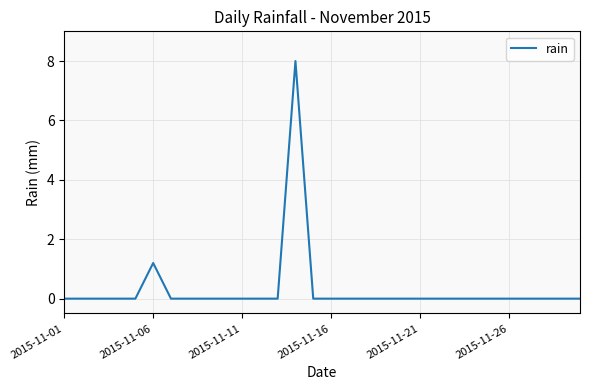

What is the difference between the maximum and minimum values?

8.0